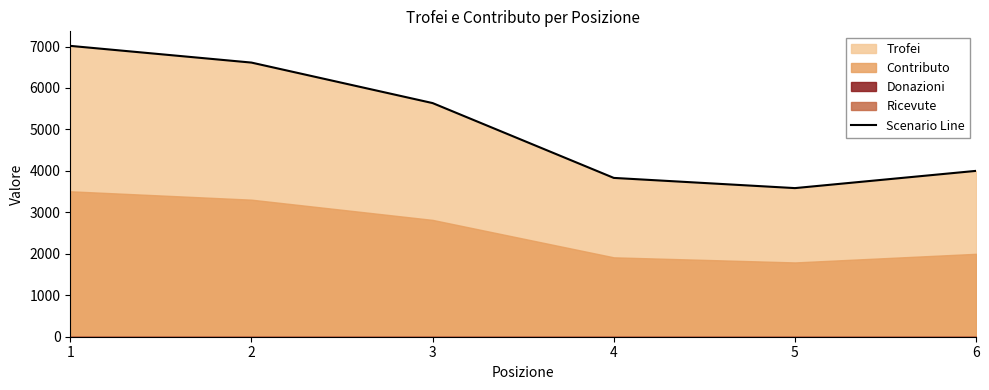

List the labels in order of value, largest first.

1, 2, 3, 6, 4, 5